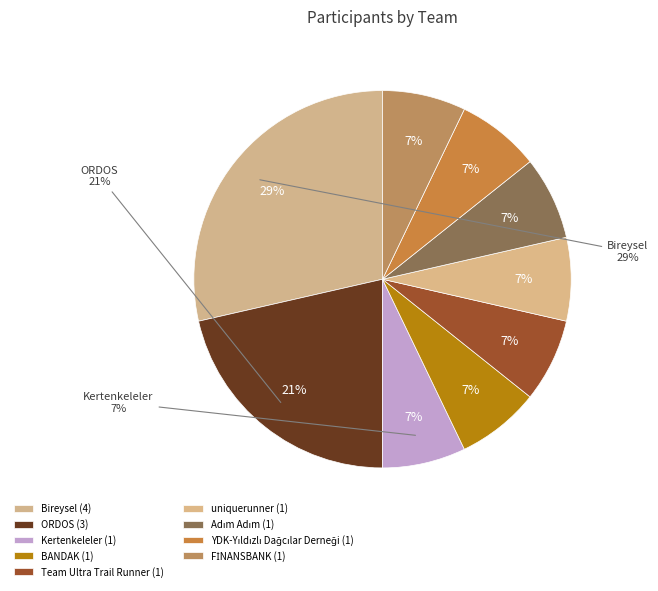

What is the change in value from ORDOS to Kertenkeleler?

-2